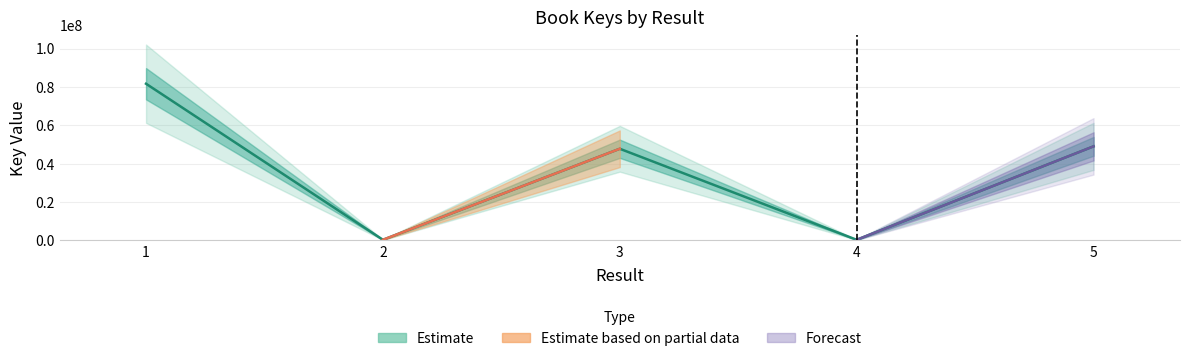

What is the ratio of the value at 3 to the value at 2?

146.3